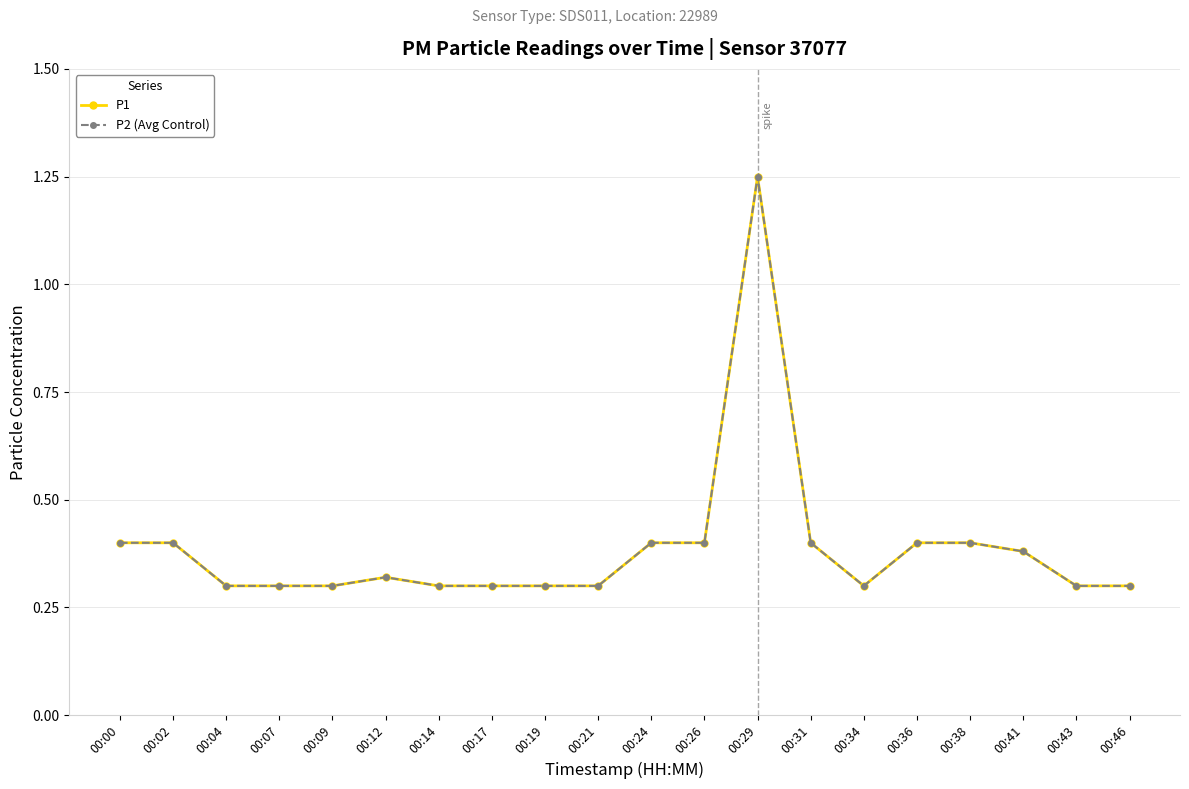

Which category has the lowest value in the P1 series?

00:04